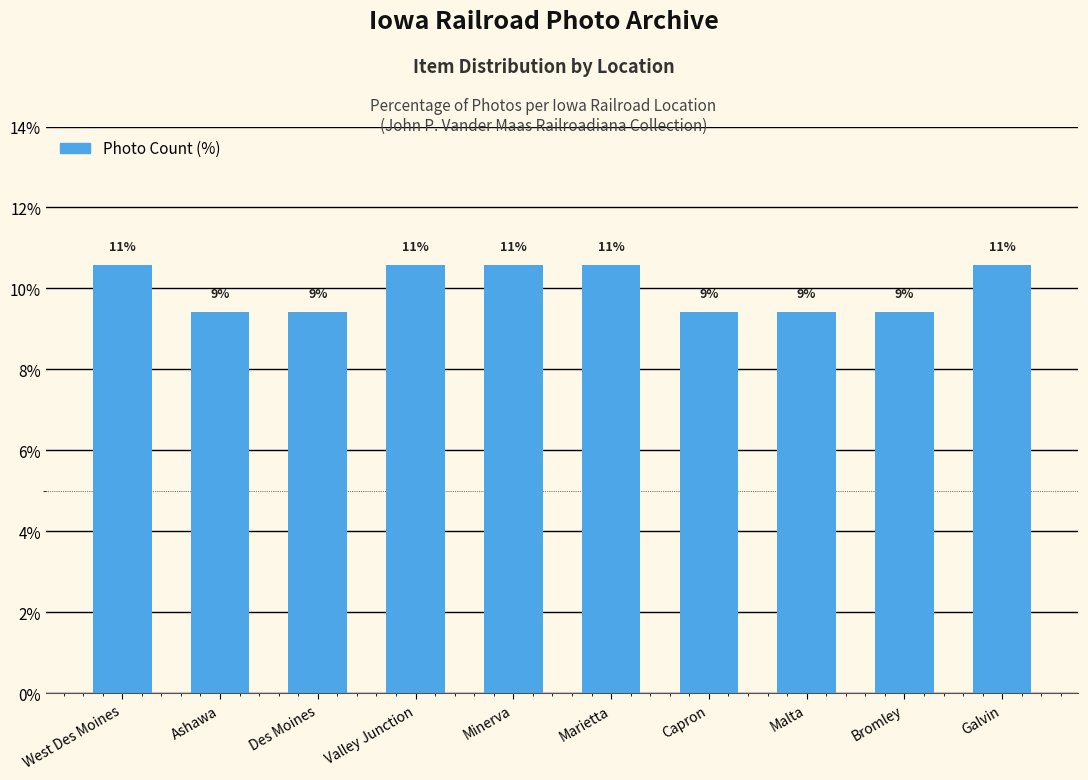

List the labels in order of value, smallest first.

Ashawa, Des Moines, Capron, Malta, Bromley, West Des Moines, Valley Junction, Minerva, Marietta, Galvin